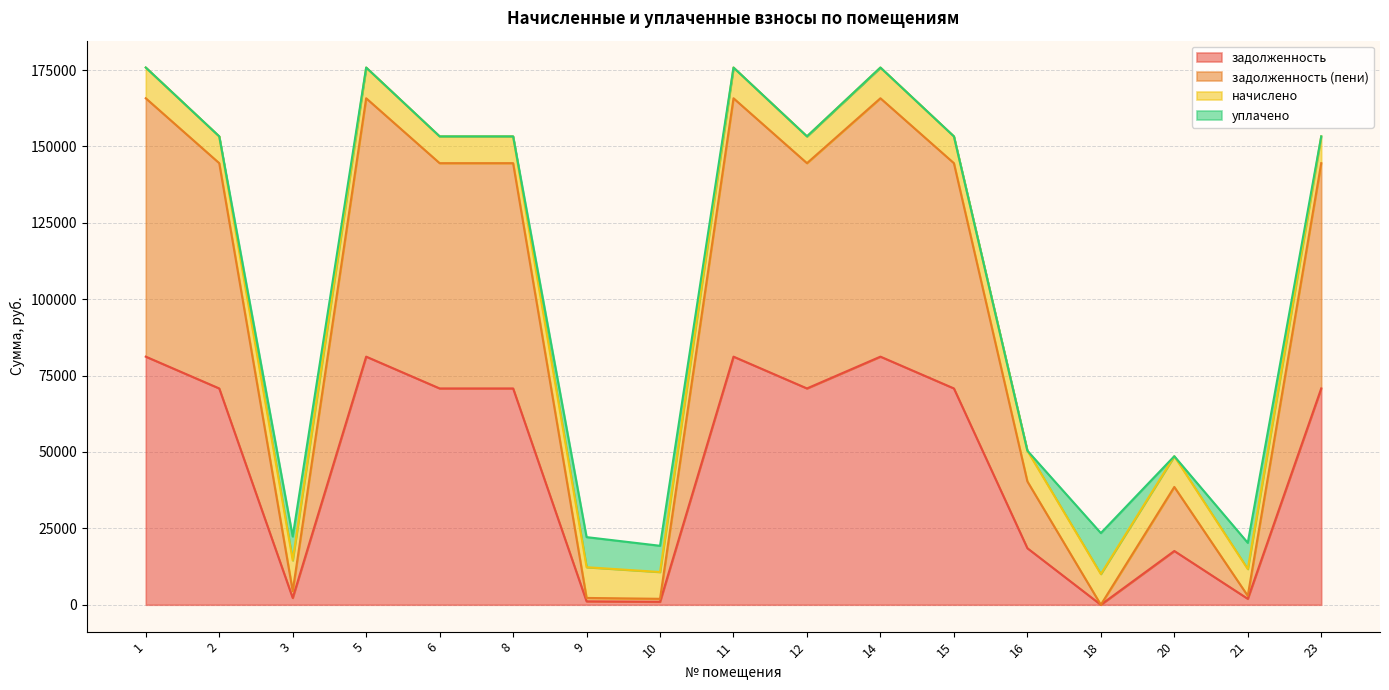

At how many categories does at least one series exceed 160252?

4